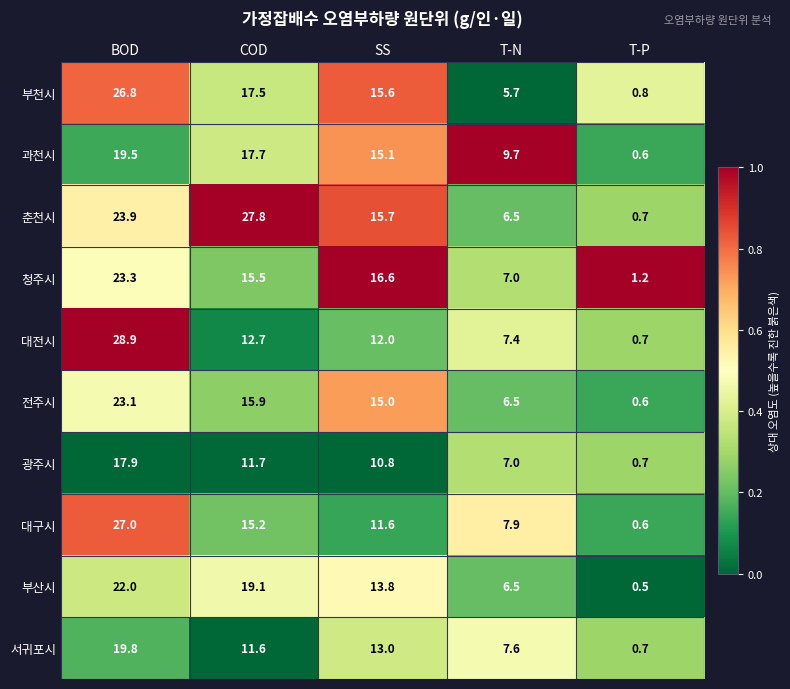

What is the sum of the 과천시 values at SS and T-N?

24.8